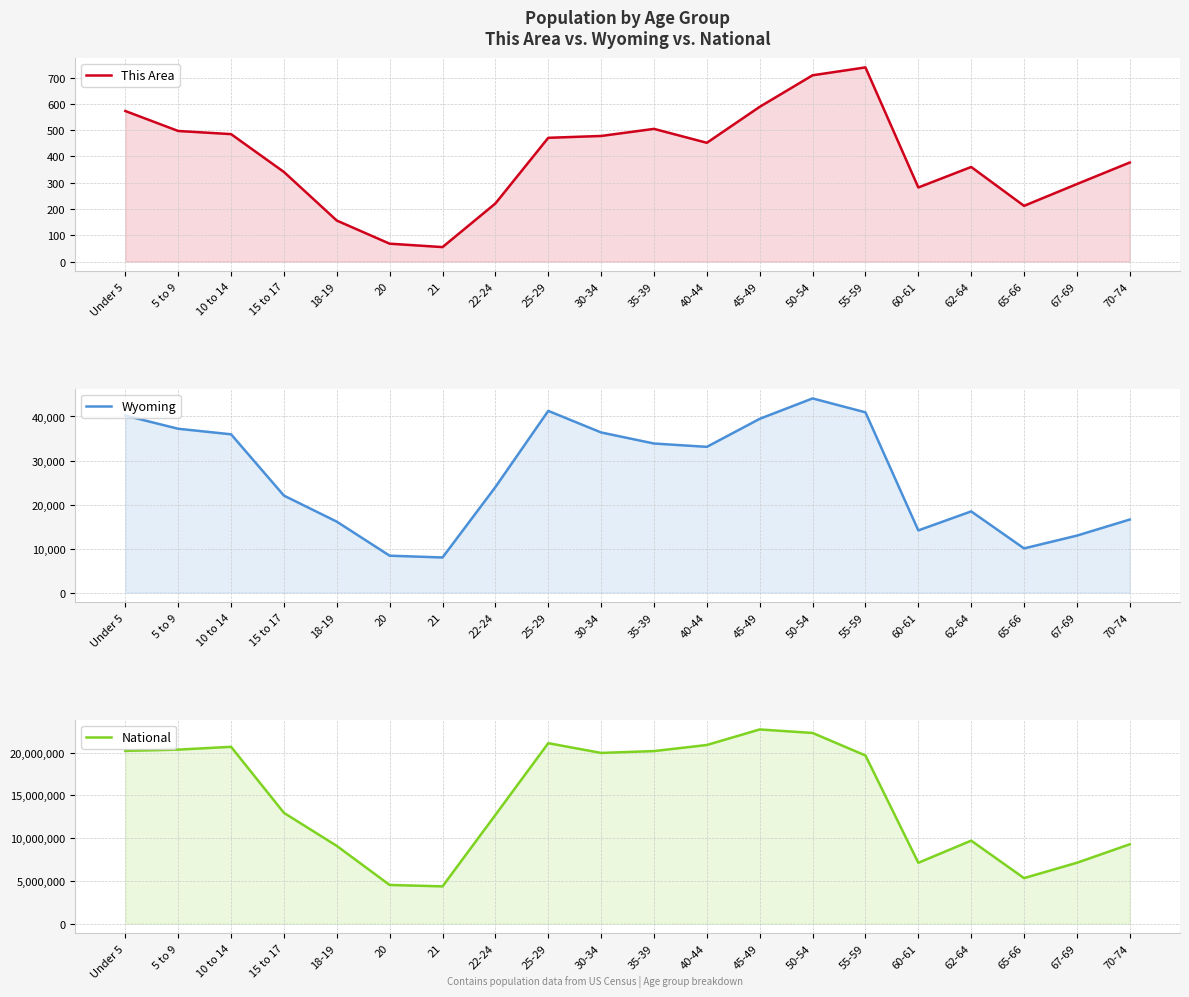

True or false: Wyoming and National intersect in this chart.

False